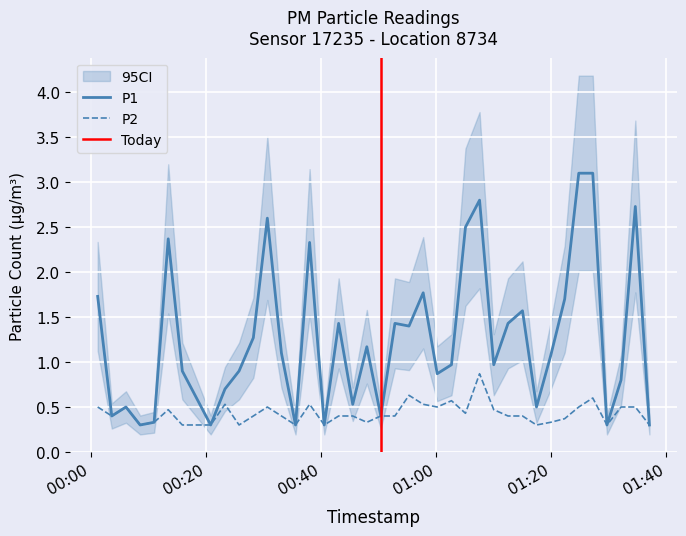

List the series in order of their peak value, highest first.

P1, P2